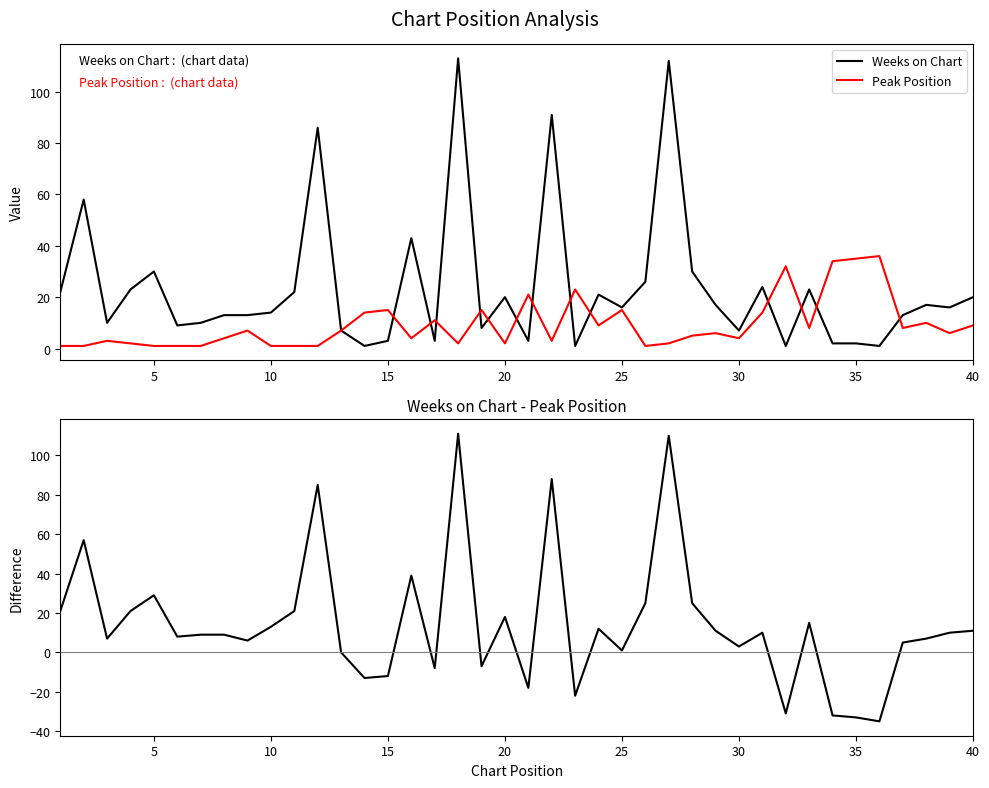

What is the maximum value for Peak Position?

36